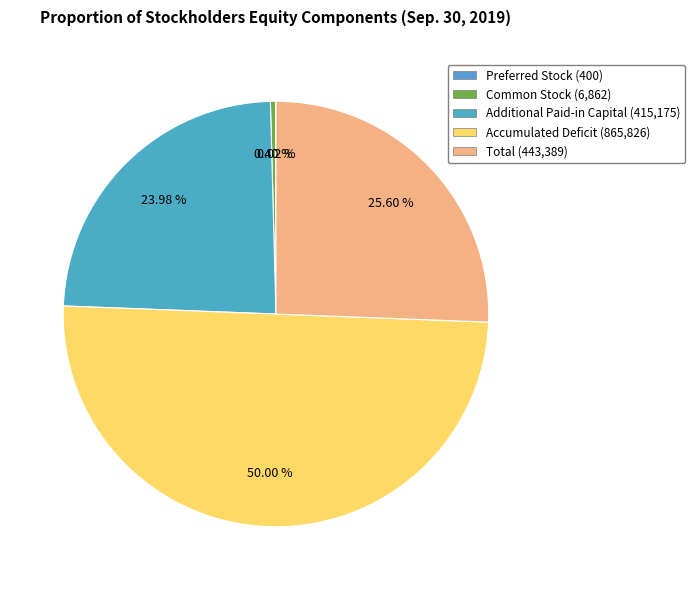

How many slices are in this pie chart?

5